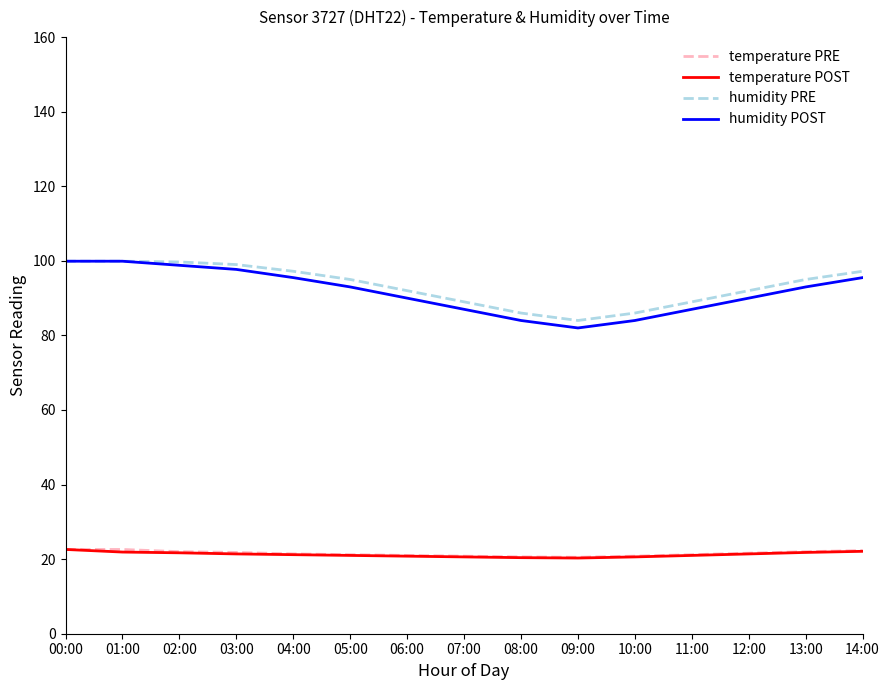

Which series has the largest range (max minus min)?

humidity POST